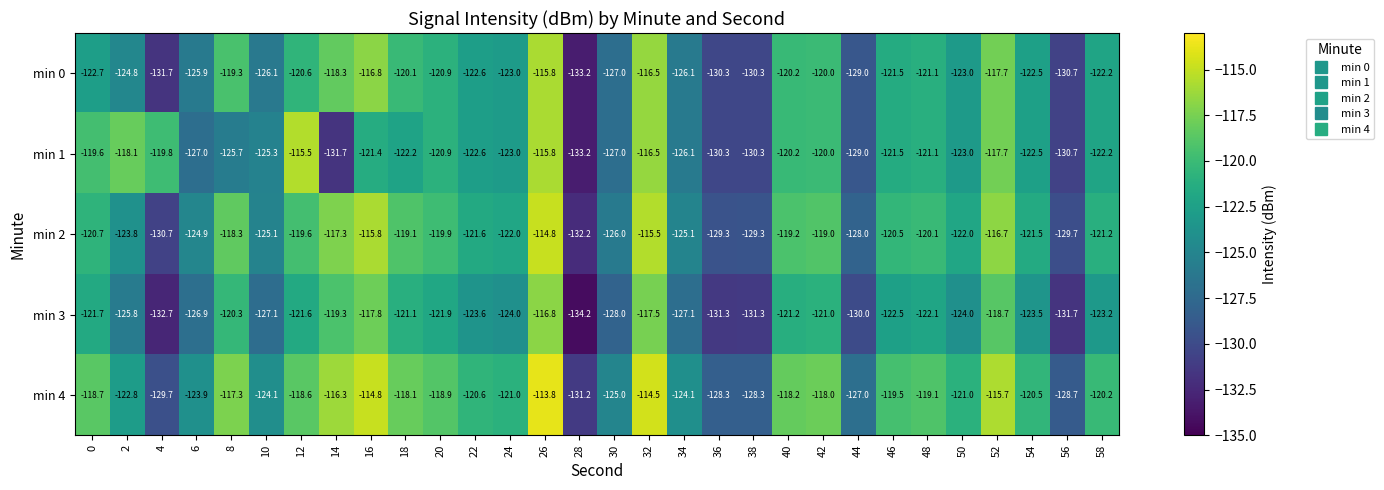

True or false: min 3 has a value of -134.2 at 28.

True